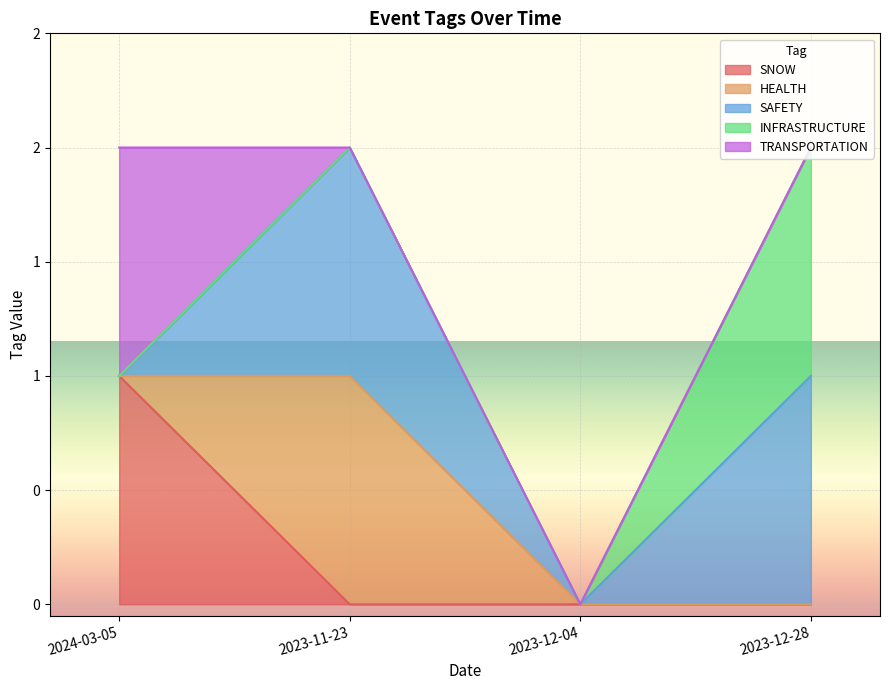

True or false: SAFETY has more than 0 points higher than both neighbors.

True